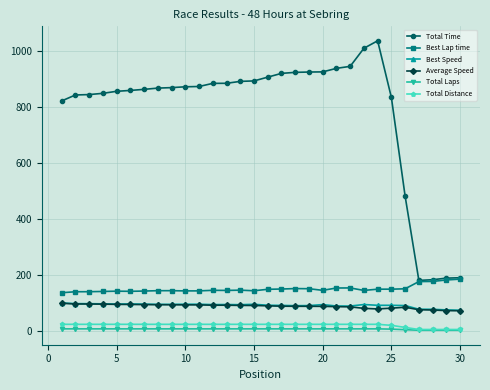

Which series has the largest total across all categories?

Total Time